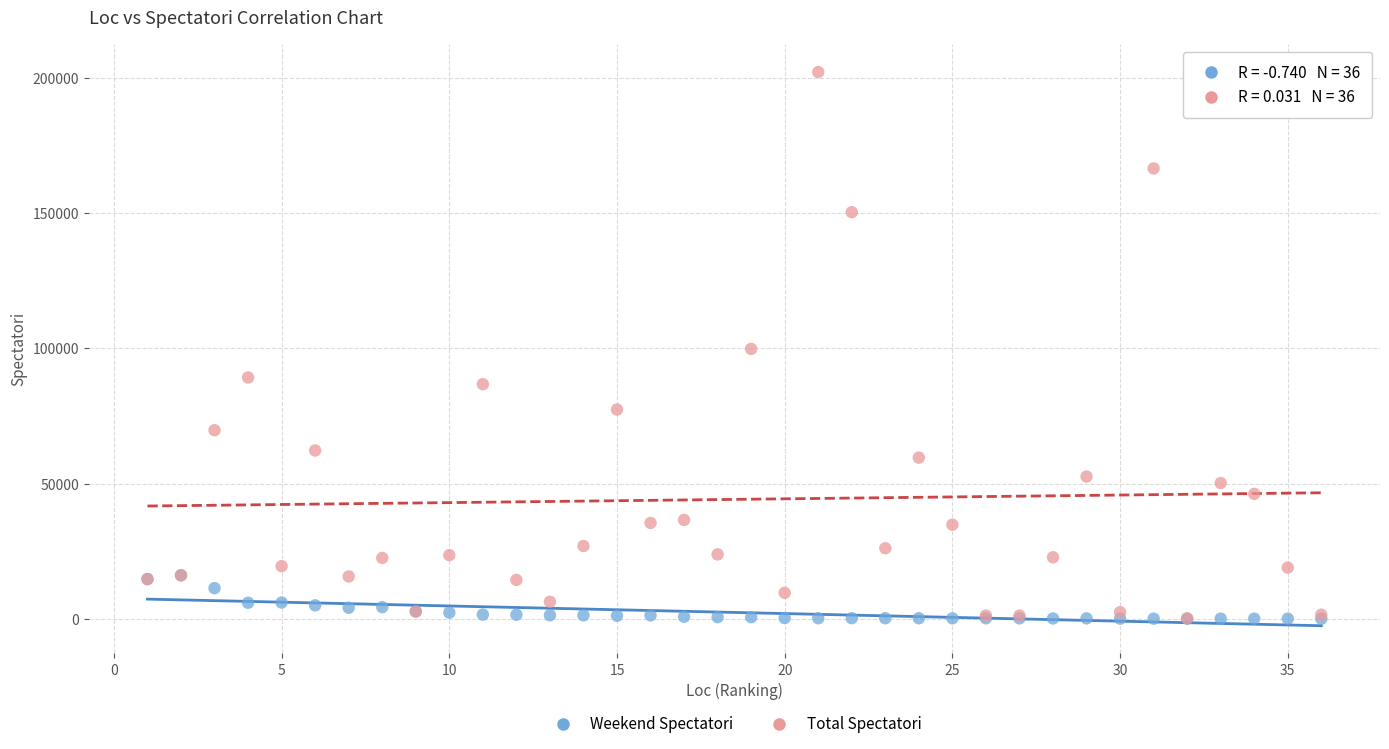

Which series has the largest Y range (max minus min)?

Total Spectatori